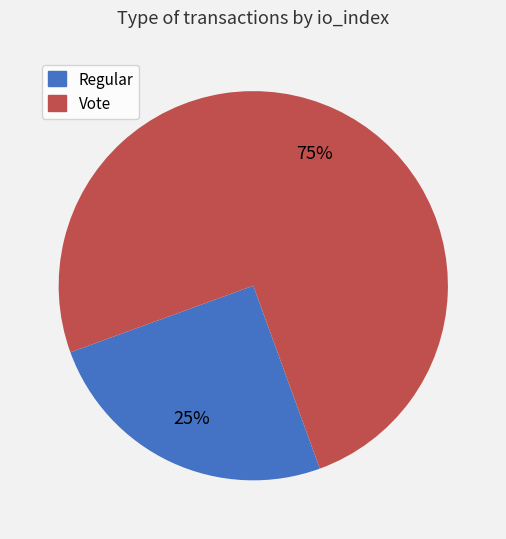

What is the ratio of the value at Regular to the value at Vote?

0.3